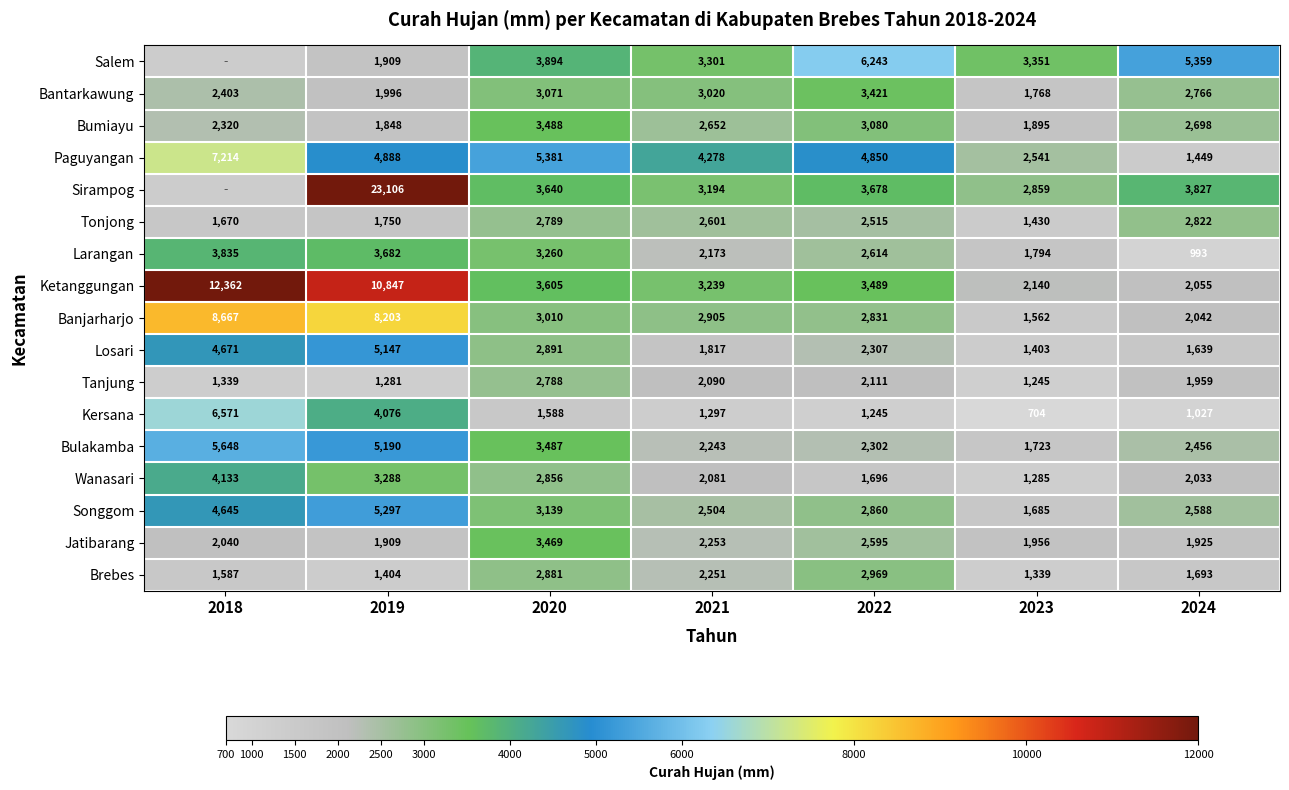

What is the total value across all series at 2021?

43899